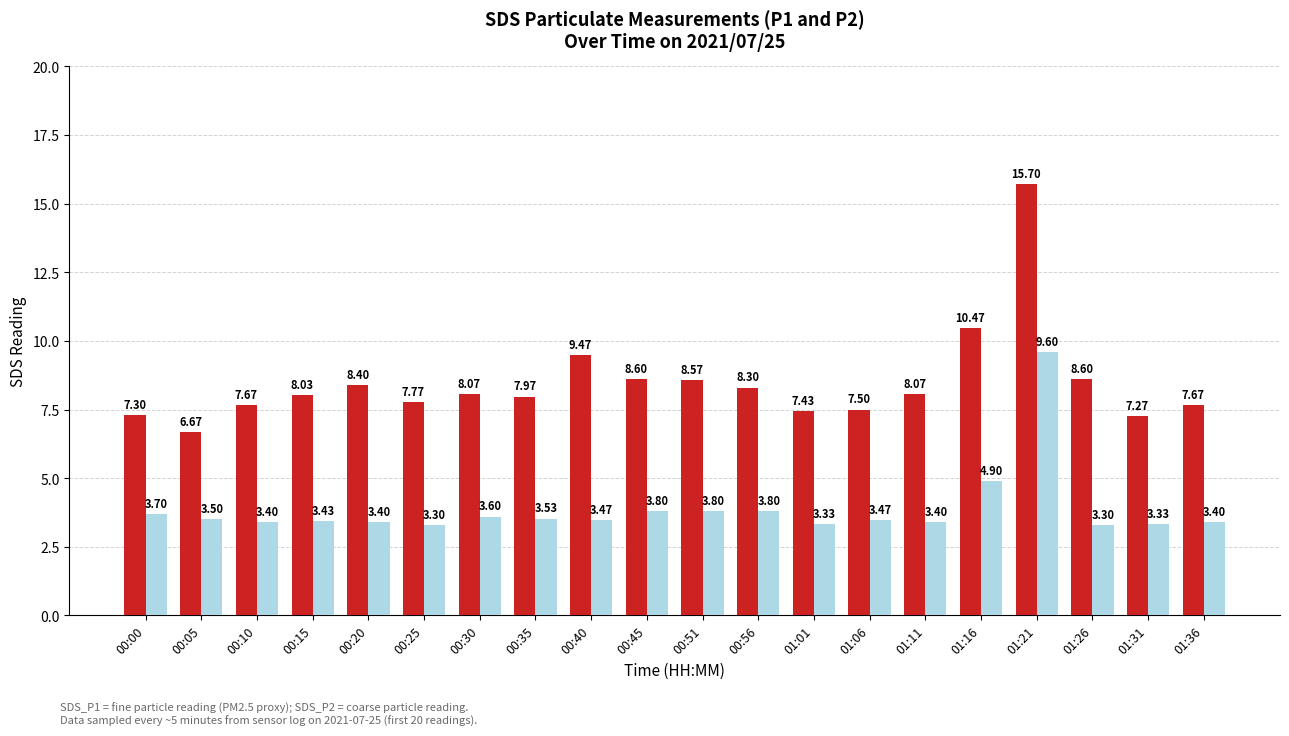

Which series has the widest spread of values?

SDS_P1